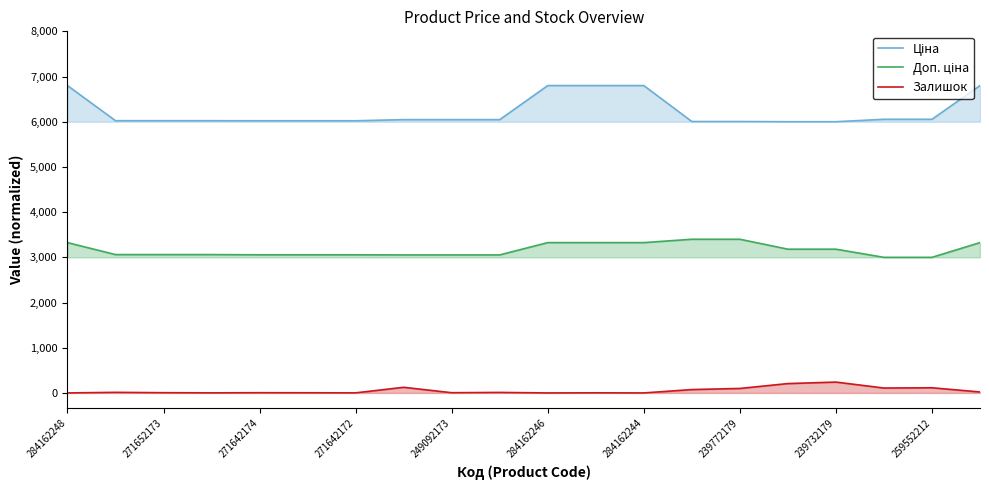

How many series are shown in this chart?

3